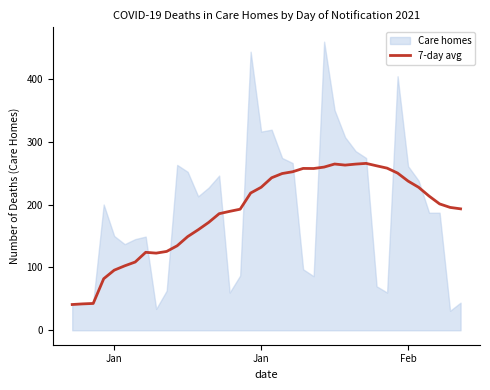

True or false: the data has more than 0 interior local peaks.

True